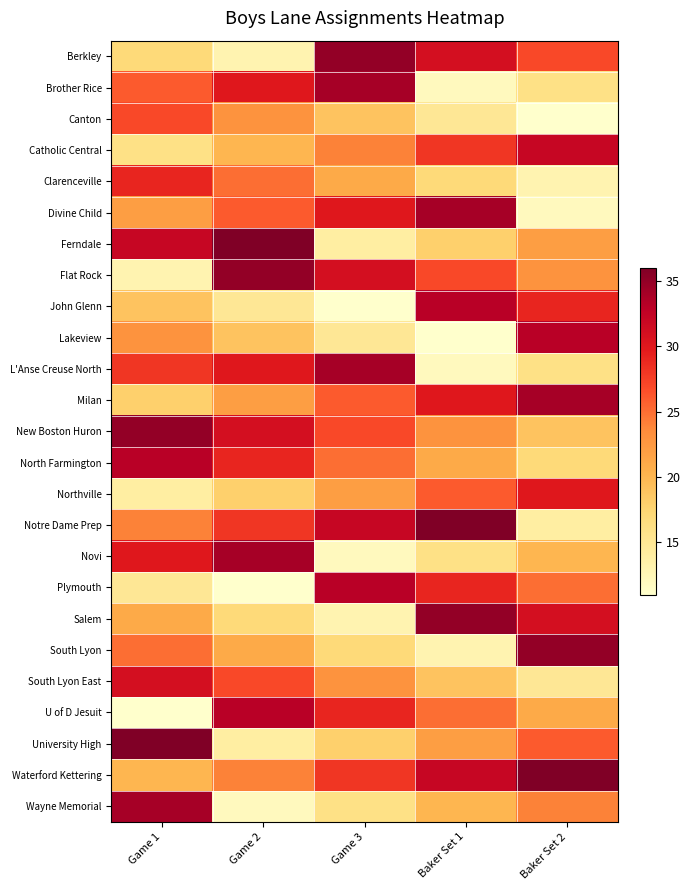

Which has a higher value, Game 2 or Baker Set 1?

Baker Set 1